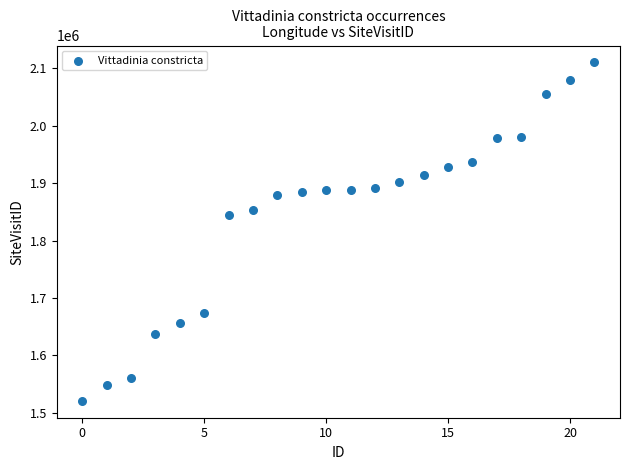

What Y value in the scatter plot is closest to 1815606?

1844665